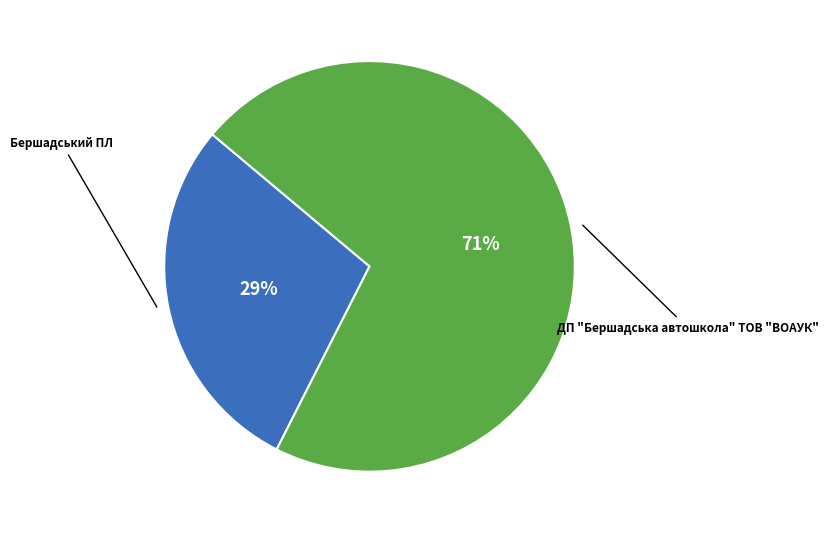

To the nearest percent, what percentage of the pie is ДП "Бершадська автошкола" ТОВ "ВОАУК"?

71%